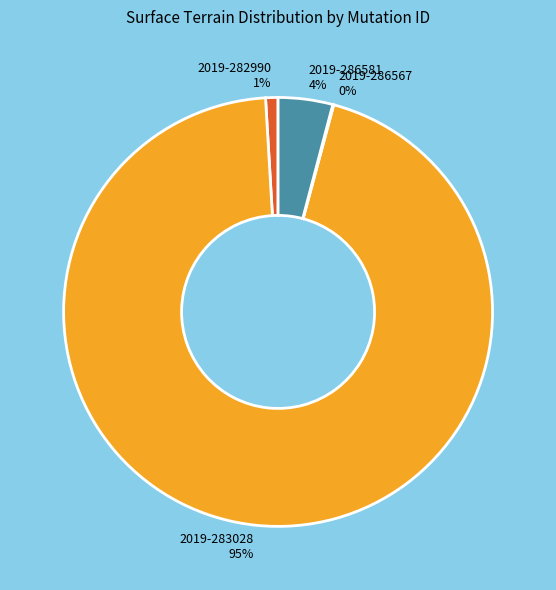

Is it true that 2019-283028 is 80% of the pie?

False